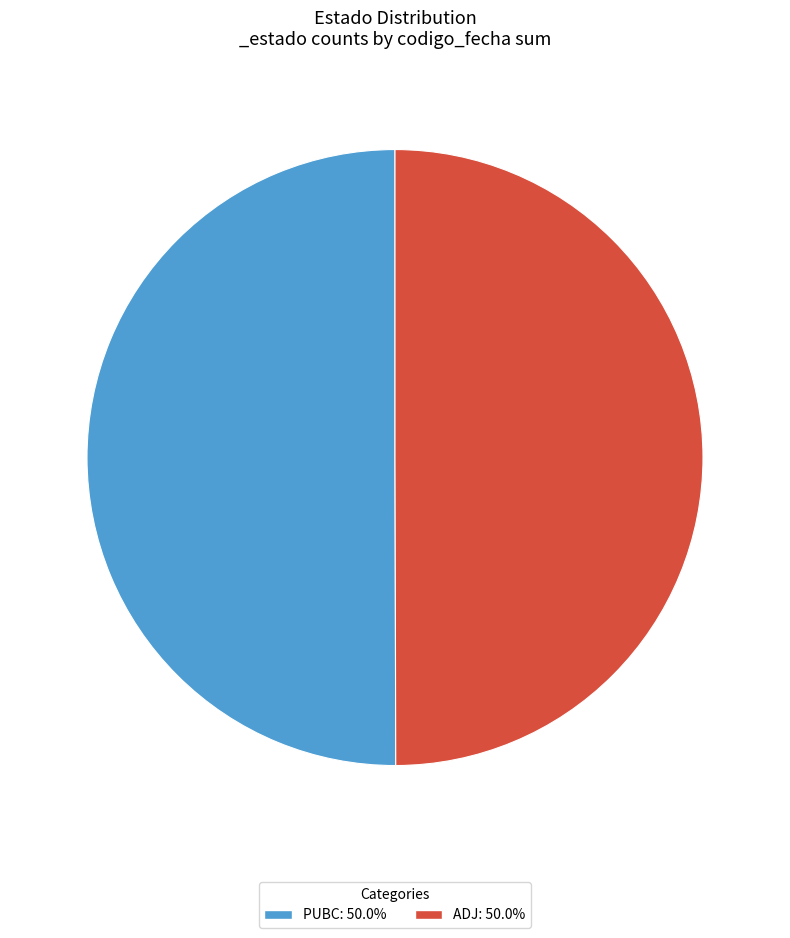

What is the ratio of the value at PUBC: 50.0% to the value at ADJ: 50.0%?

1.0